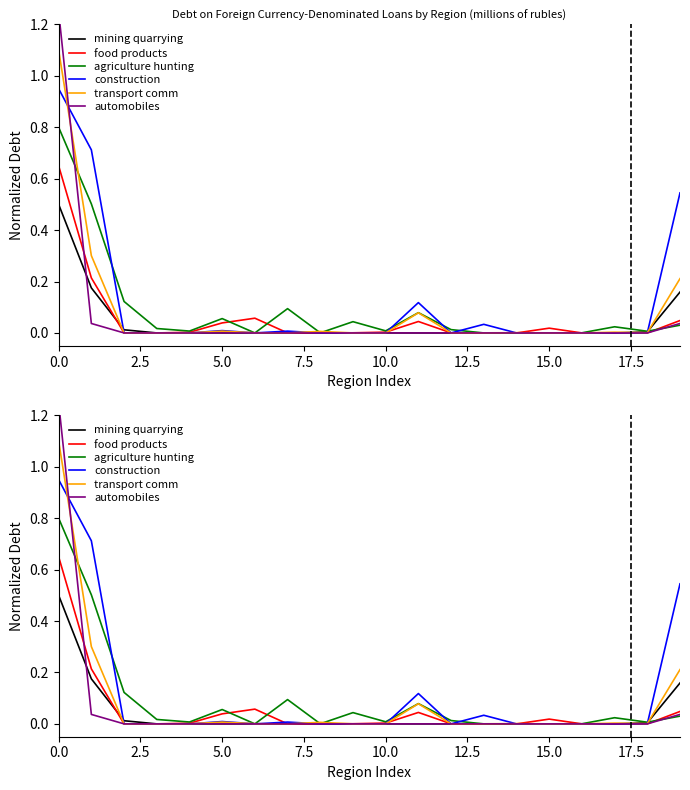

At which label is agriculture hunting closest to 0?

15.0